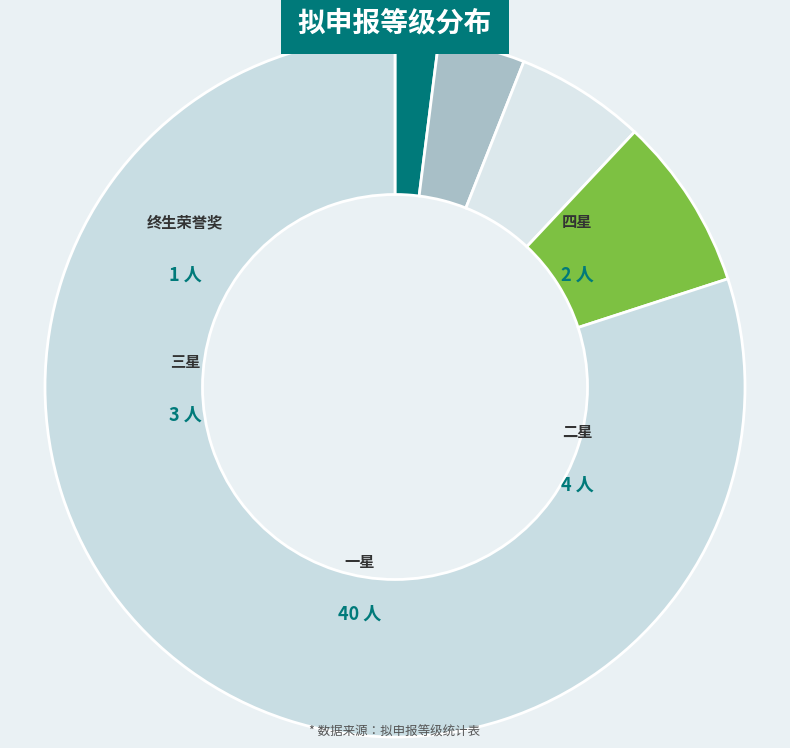

Is there a majority slice in this chart?

Yes